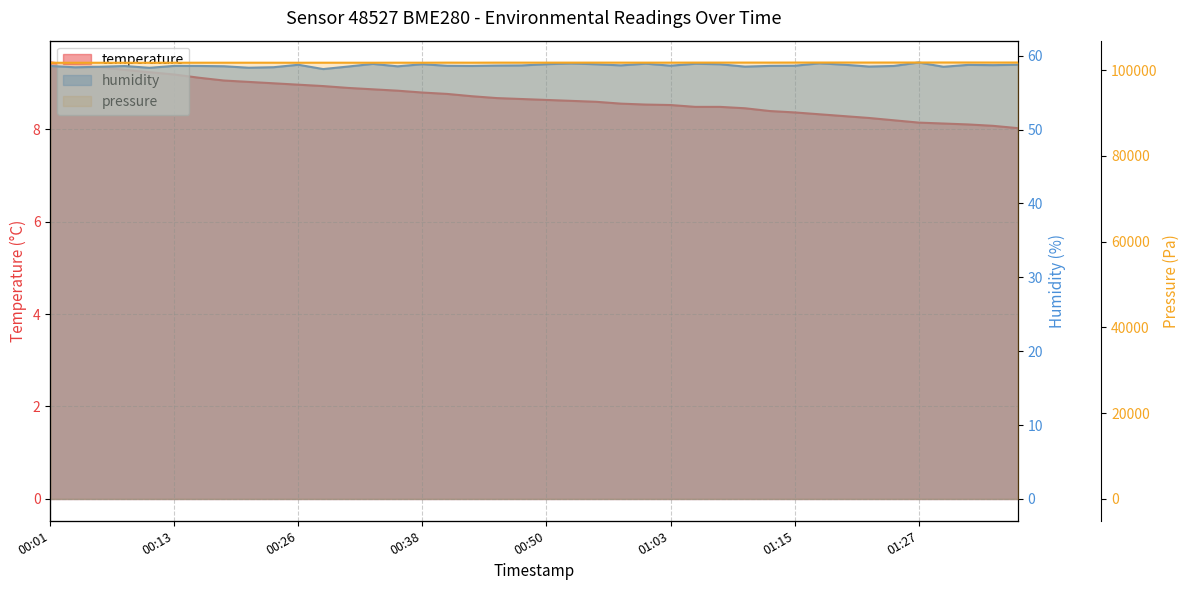

At which category is the sum across all series the highest?

00:01